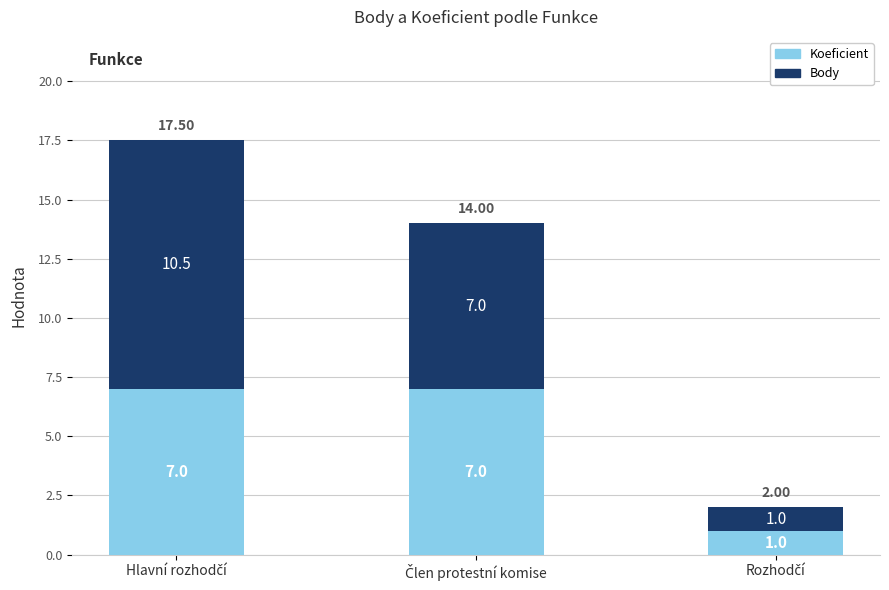

What is the sum of all Koeficient values?

15.0